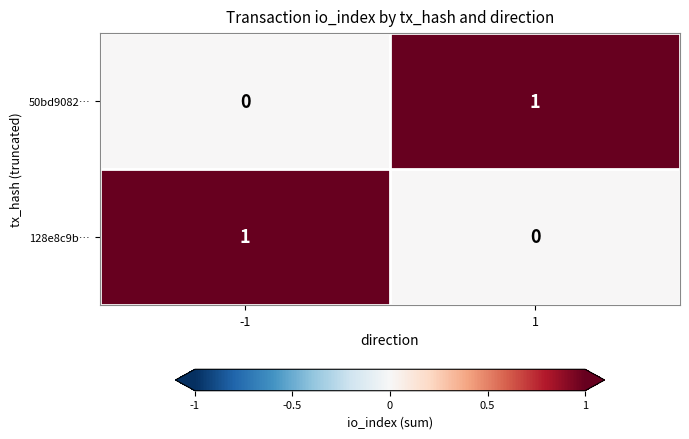

Is it true that 50bd9082… equals -1 at -1?

False